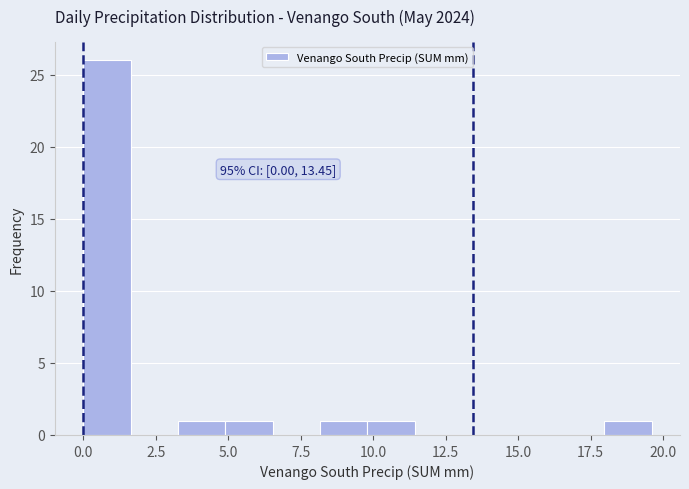

Around what value on the x-axis is the tallest bar? Give the approximate position of its centre, as read against the axis.

1.0